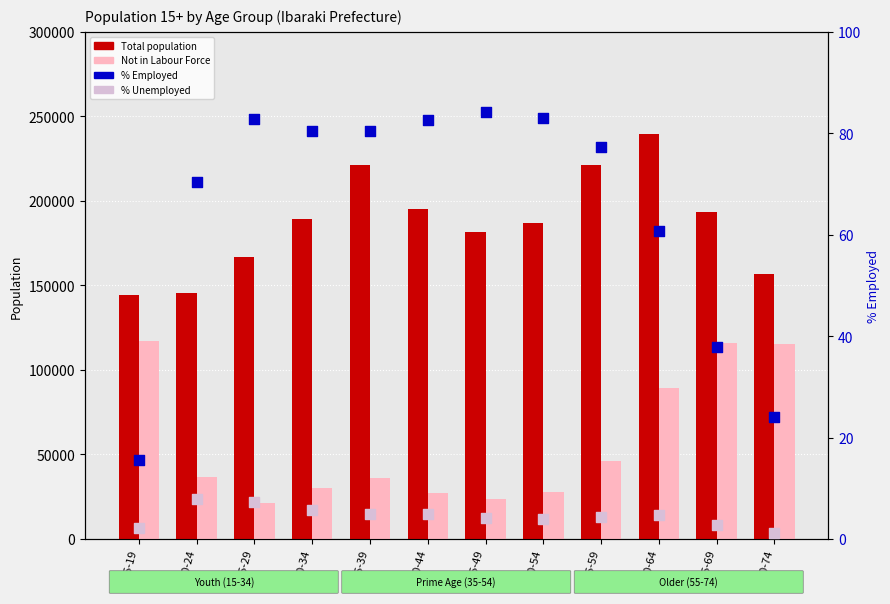

Is the value of Total population at 40-44 greater than the value of Not in Labour Force at 50-54?

Yes